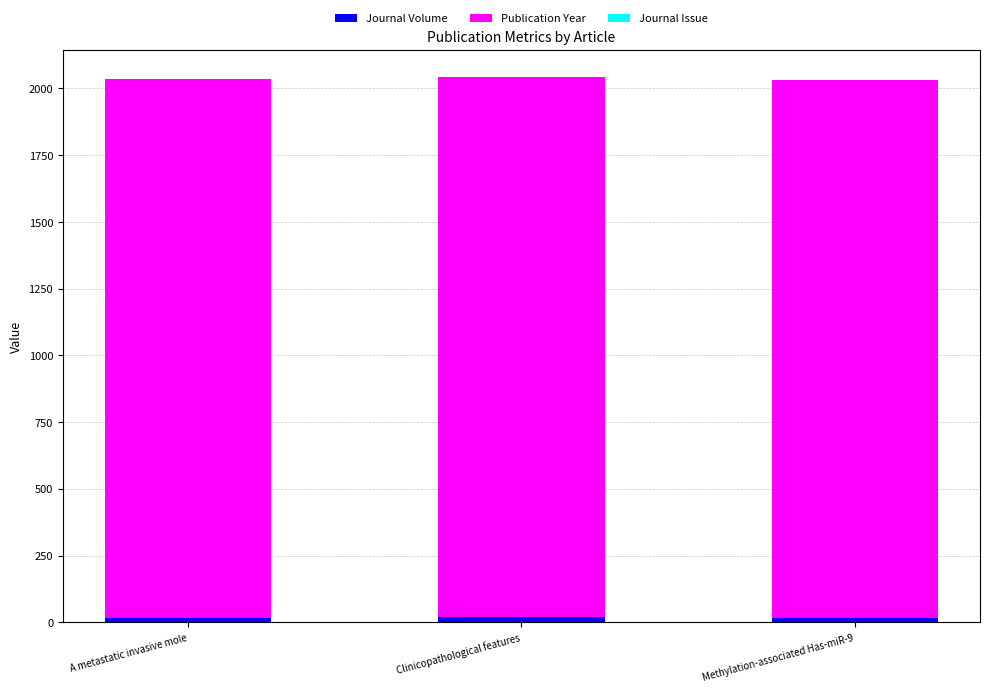

Are the bars horizontal?

No